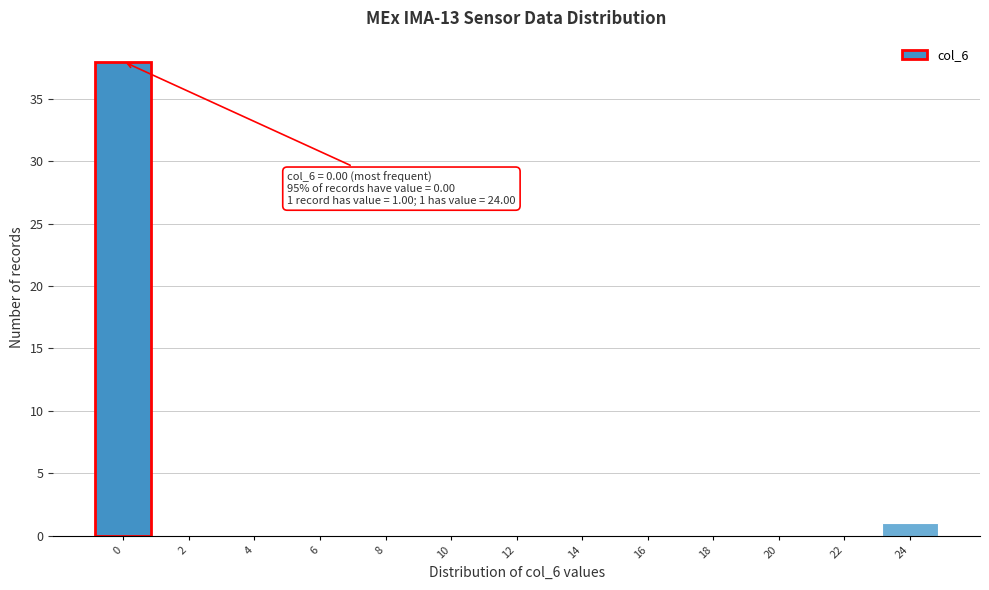

Reading right to left, extract all data points from this chart.

24=1	22=0	20=0	18=0	16=0	14=0	12=0	10=0	8=0	6=0	4=0	2=0	0=38